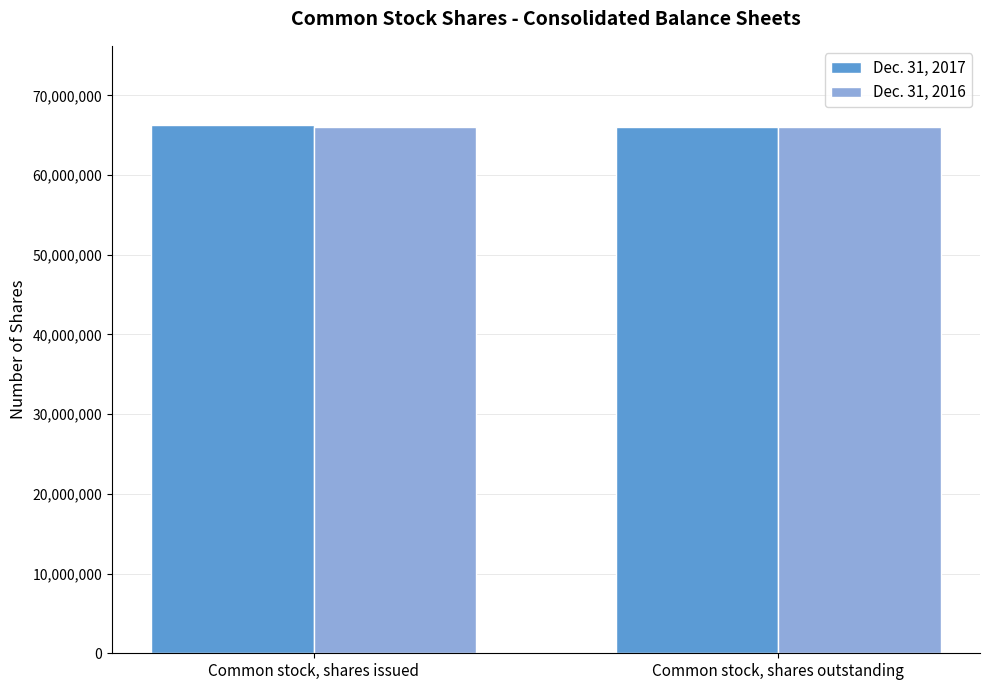

Rank the series by their maximum value, from highest to lowest.

Dec. 31, 2017, Dec. 31, 2016